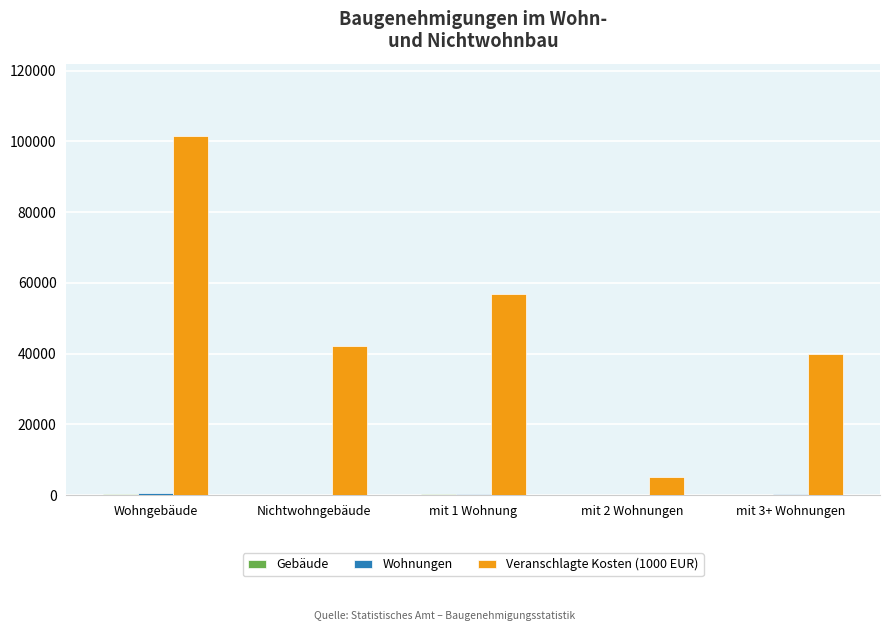

What is the spread (max minus min) of values at Nichtwohngebäude?

42028